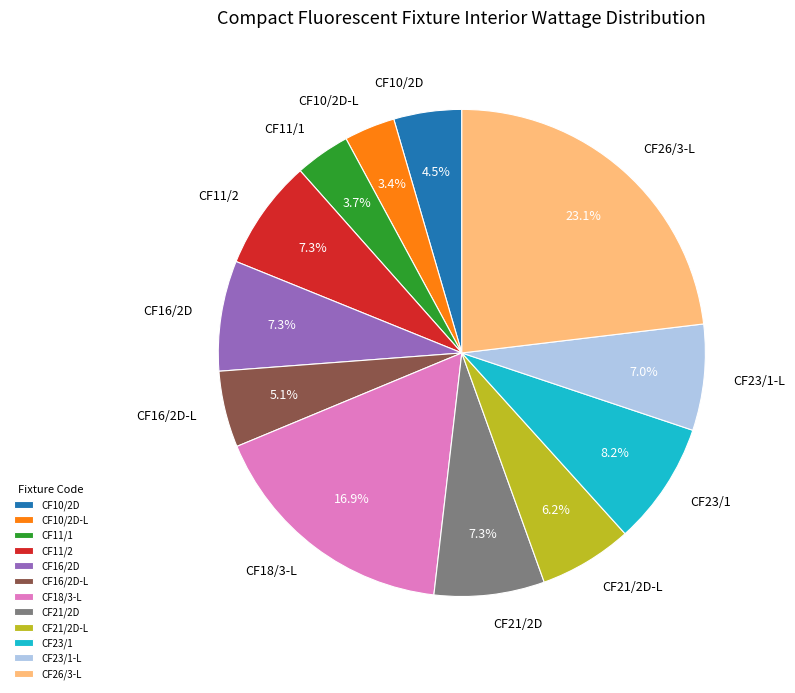

What is the largest slice in the pie chart?

CF26/3-L